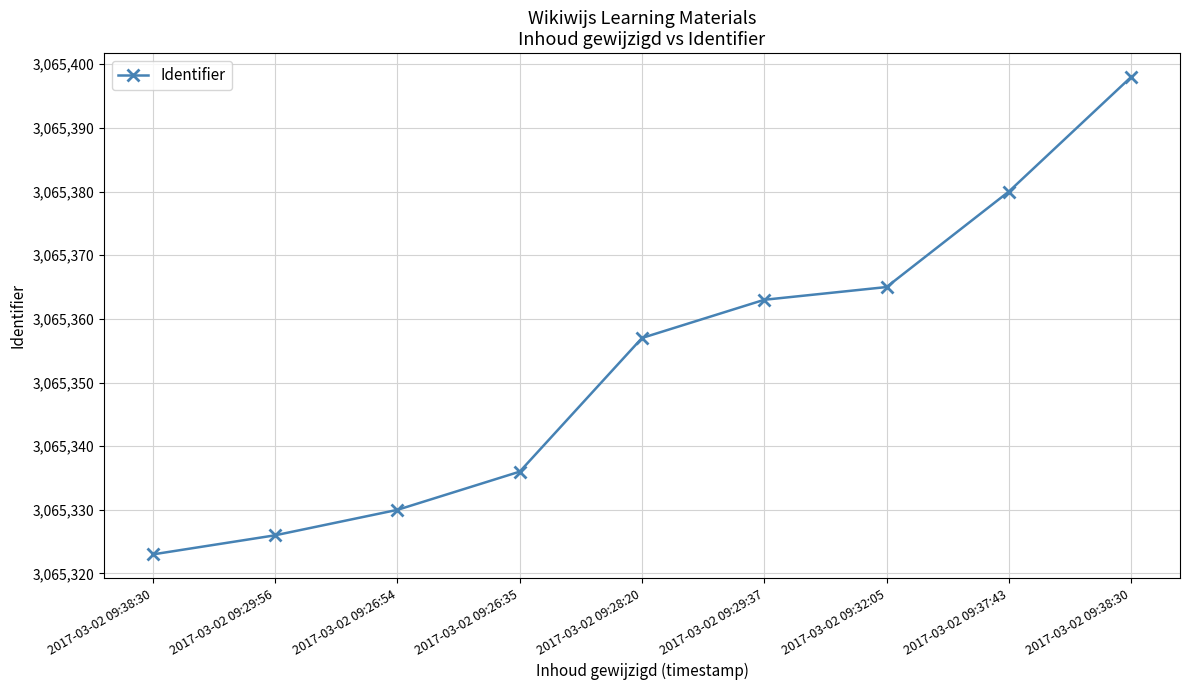

Reading left to right, transcribe all the data shown in this chart.

2017-03-02 09:38:30=3065323	2017-03-02 09:29:56=3065326	2017-03-02 09:26:54=3065330	2017-03-02 09:26:35=3065336	2017-03-02 09:28:20=3065357	2017-03-02 09:29:37=3065363	2017-03-02 09:32:05=3065365	2017-03-02 09:37:43=3065380	2017-03-02 09:38:30=3065398